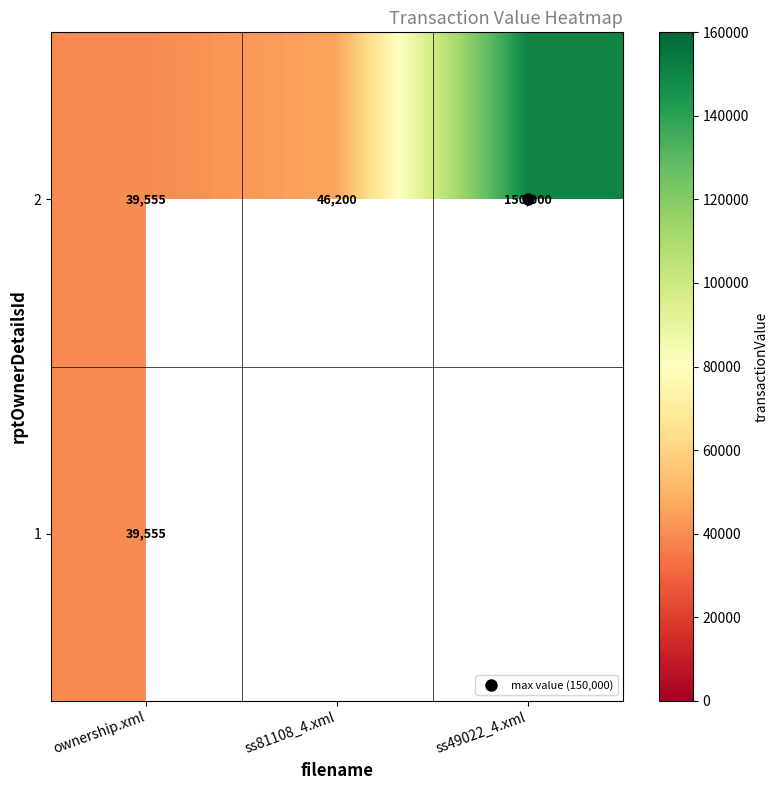

True or false: 2 has a value of 46200.0 at ss81108_4.xml.

True